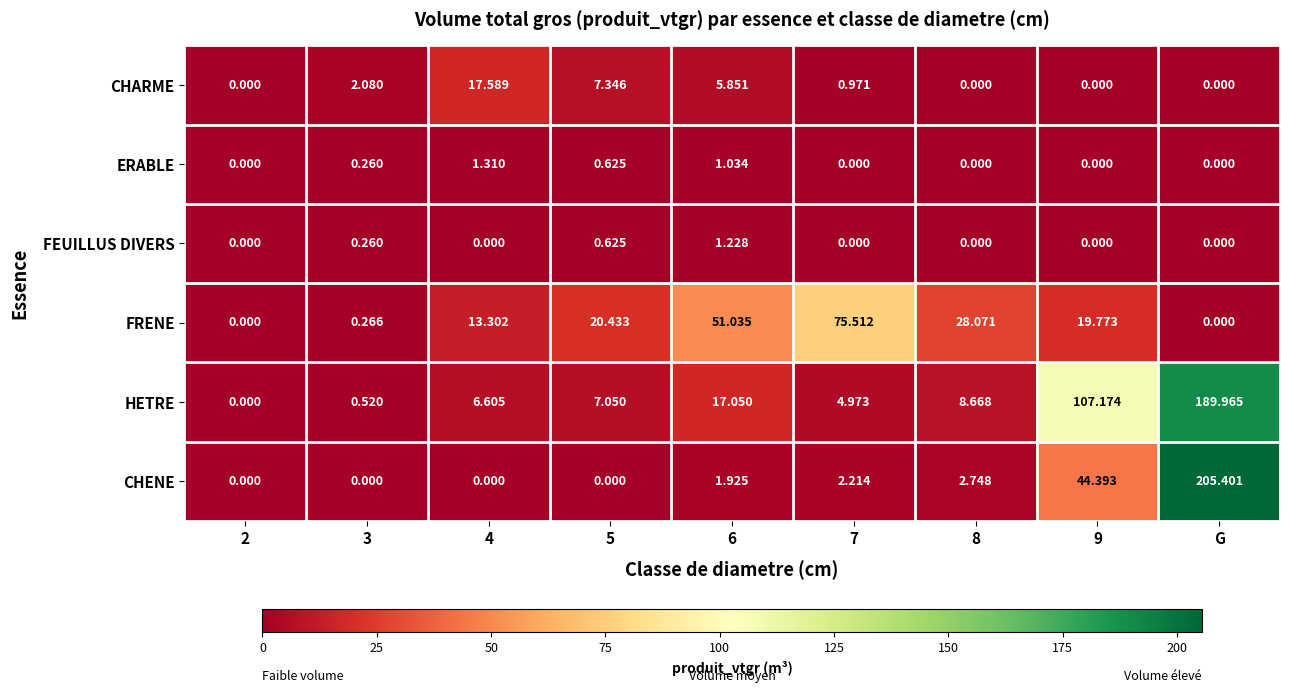

Between 4 and 7, which series saw the biggest shift?

FRENE